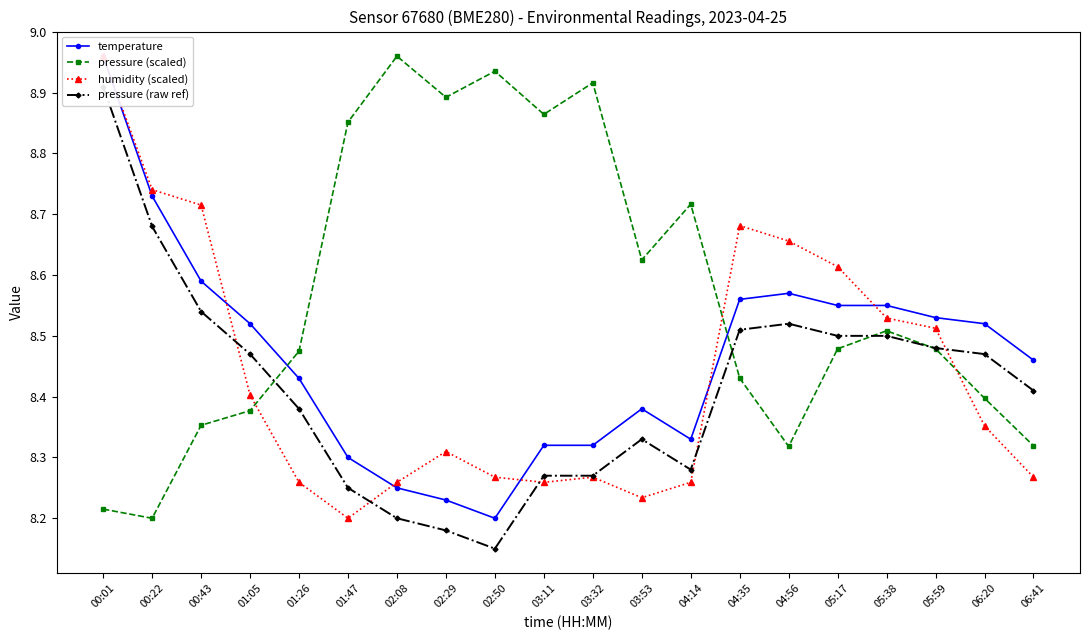

What is the difference between the maximum and minimum values in the temperature series?

0.8